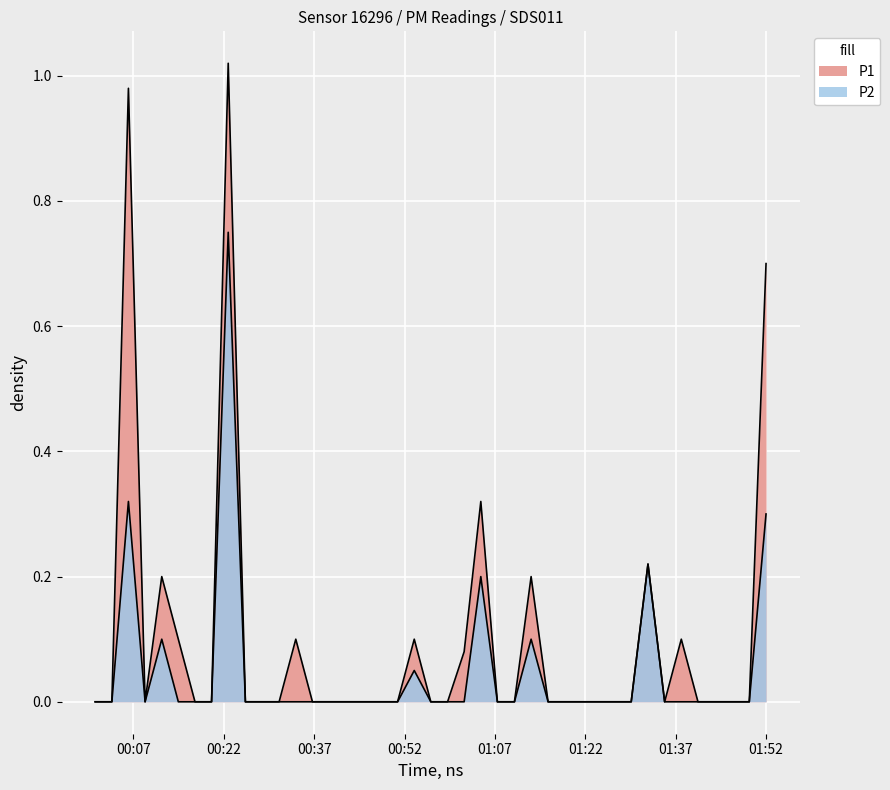

List the labels in order of P2 value, smallest first.

2023-01-19T00:00:39, 2023-01-19T00:03:25, 2023-01-19T00:08:56, 2023-01-19T00:14:27, 2023-01-19T00:17:13, 2023-01-19T00:19:58, 2023-01-19T00:25:35, 2023-01-19T00:28:26, 2023-01-19T00:31:11, 2023-01-19T00:33:57, 2023-01-19T00:36:43, 2023-01-19T00:39:28, 2023-01-19T00:42:14, 2023-01-19T00:45:20, 2023-01-19T00:48:06, 2023-01-19T00:50:51, 2023-01-19T00:56:22, 2023-01-19T00:59:09, 2023-01-19T01:01:54, 2023-01-19T01:07:25, 2023-01-19T01:10:15, 2023-01-19T01:15:50, 2023-01-19T01:18:35, 2023-01-19T01:21:21, 2023-01-19T01:24:07, 2023-01-19T01:26:52, 2023-01-19T01:29:38, 2023-01-19T01:35:11, 2023-01-19T01:37:57, 2023-01-19T01:40:43, 2023-01-19T01:46:28, 2023-01-19T01:49:14, 2023-01-19T00:53:37, 2023-01-19T00:11:42, 2023-01-19T01:13:01, 2023-01-19T01:04:40, 2023-01-19T01:32:25, 2023-01-19T01:52:01, 2023-01-19T00:06:10, 2023-01-19T00:22:44